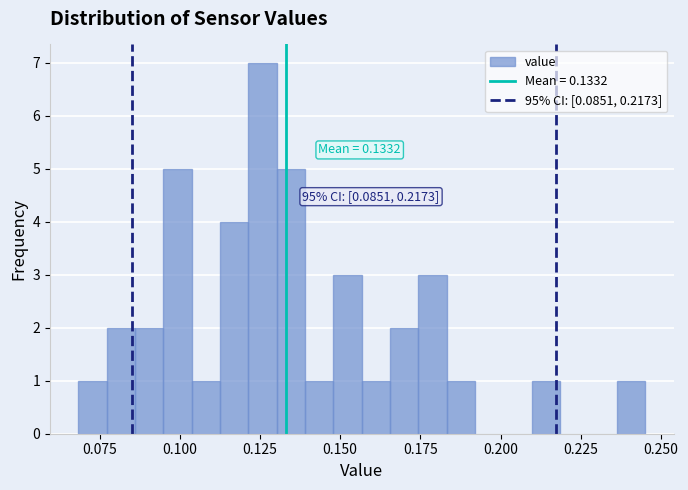

Read against the x-axis, roughly where is the centre of the tallest bar?

0.125